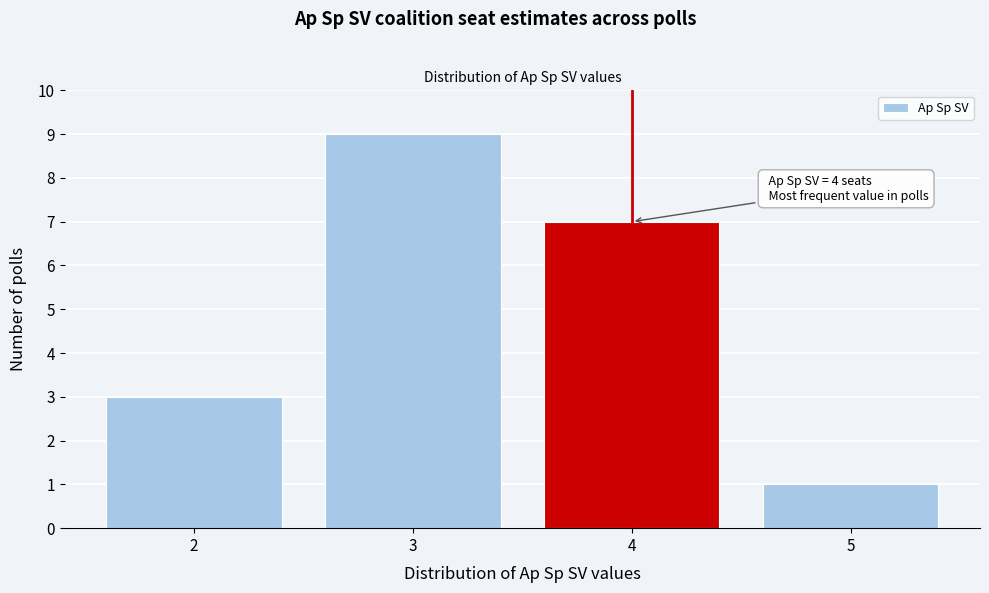

Over which range of the x-axis is the bar tallest?

2.5 to 3.5